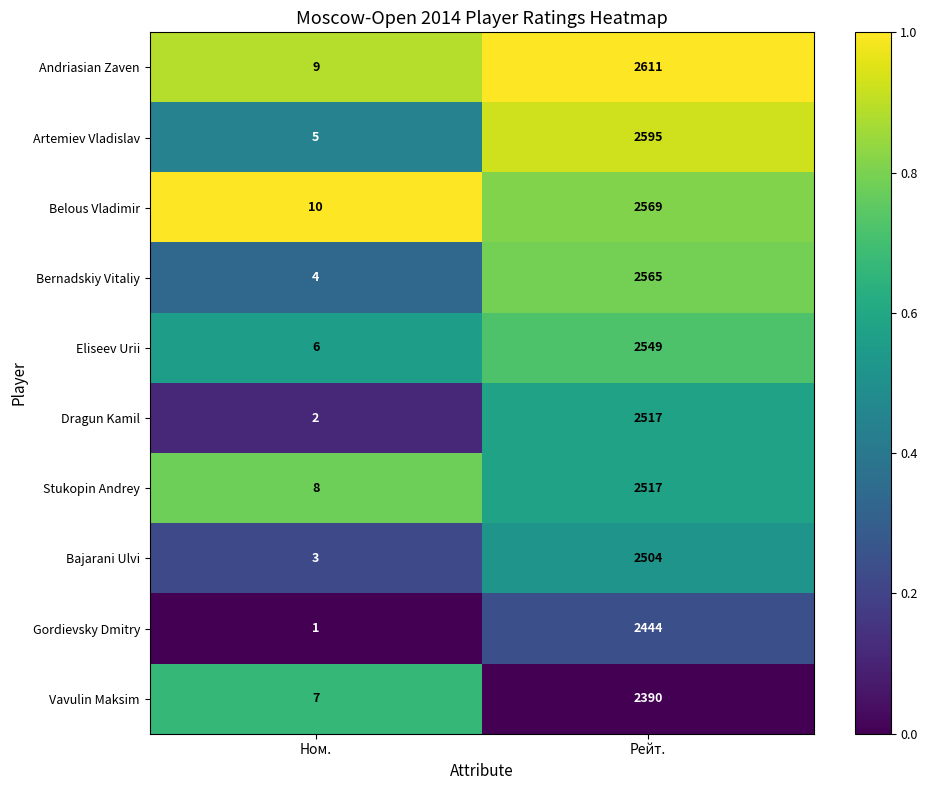

Rank the categories by Stukopin Andrey value from highest to lowest.

Рейт., Ном.